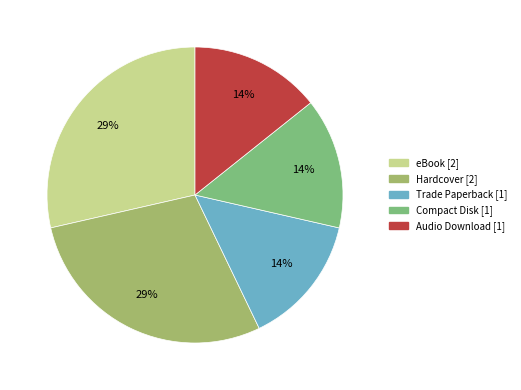

Is there any slice that represents more than half of the pie?

No